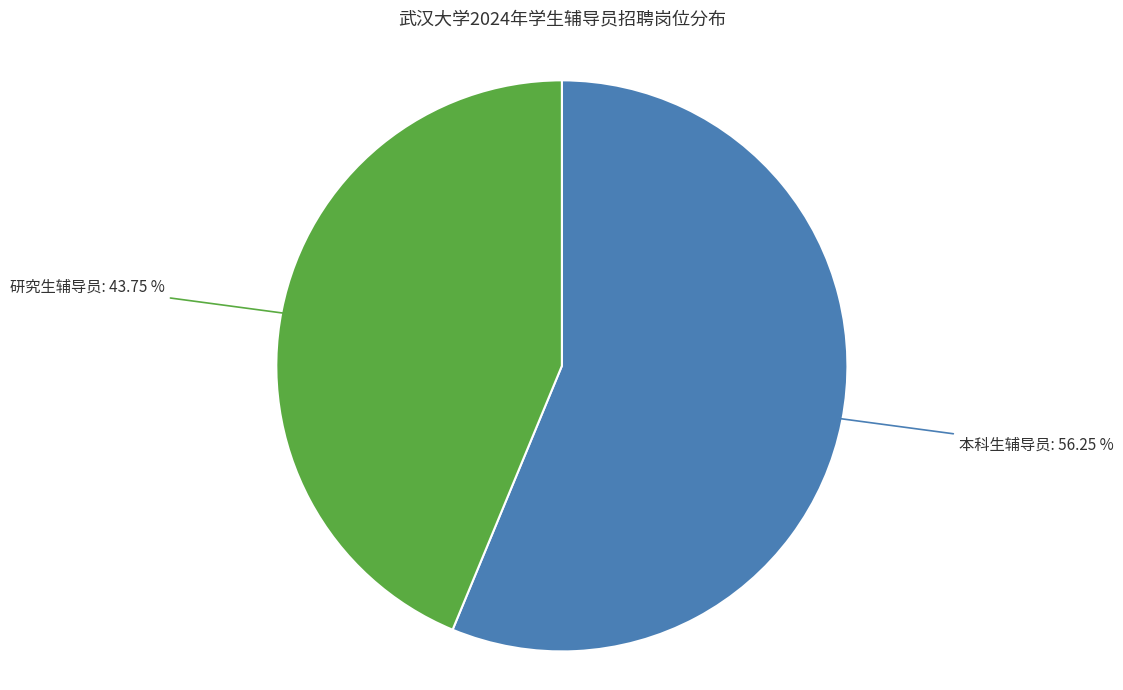

Which slice is the largest?

本科生辅导员